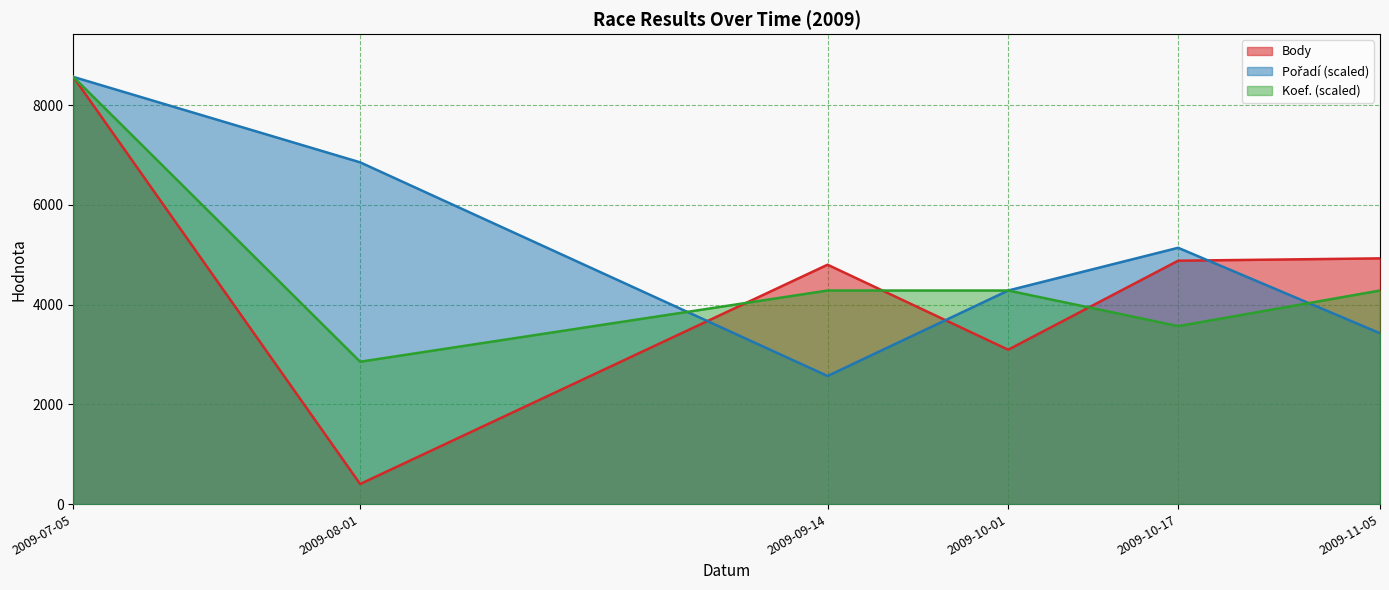

How many data points in Pořadí are above 5139?

2